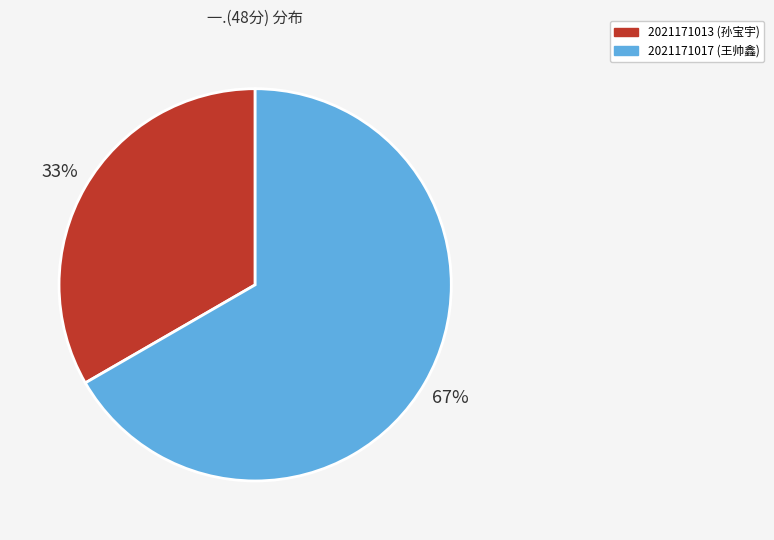

Is the sum of 2021171013 (孙宝宇) and 2021171017 (王帅鑫) greater than half?

Yes